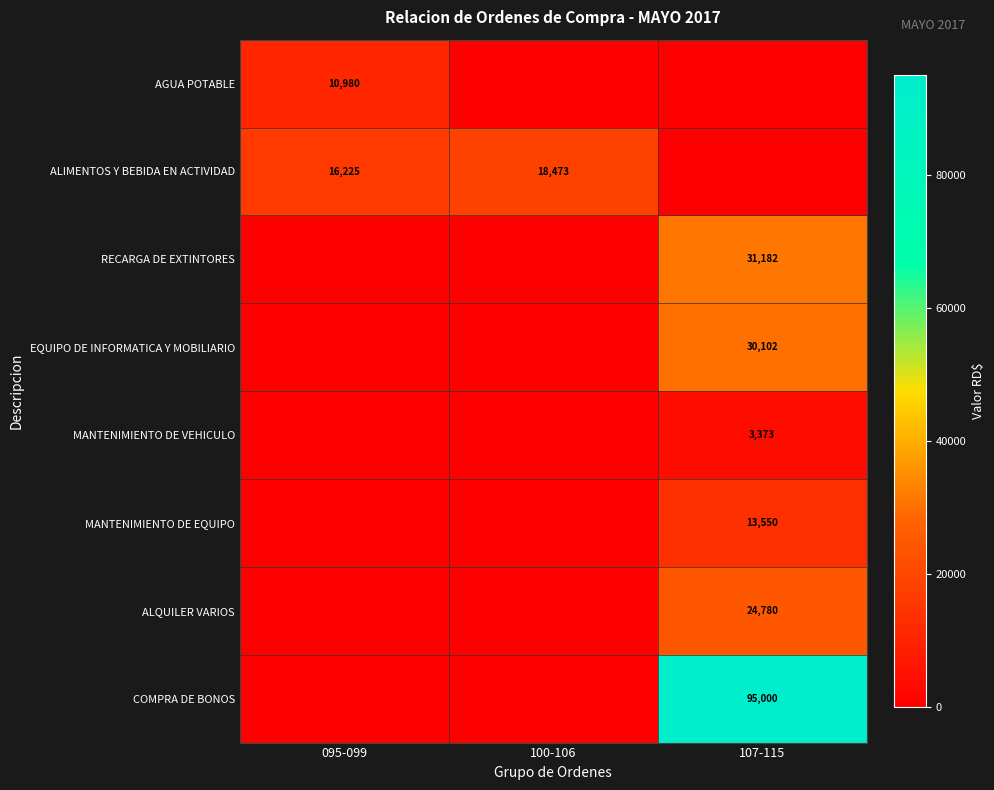

Is it true that ALQUILER VARIOS equals 24780 at 107-115?

True